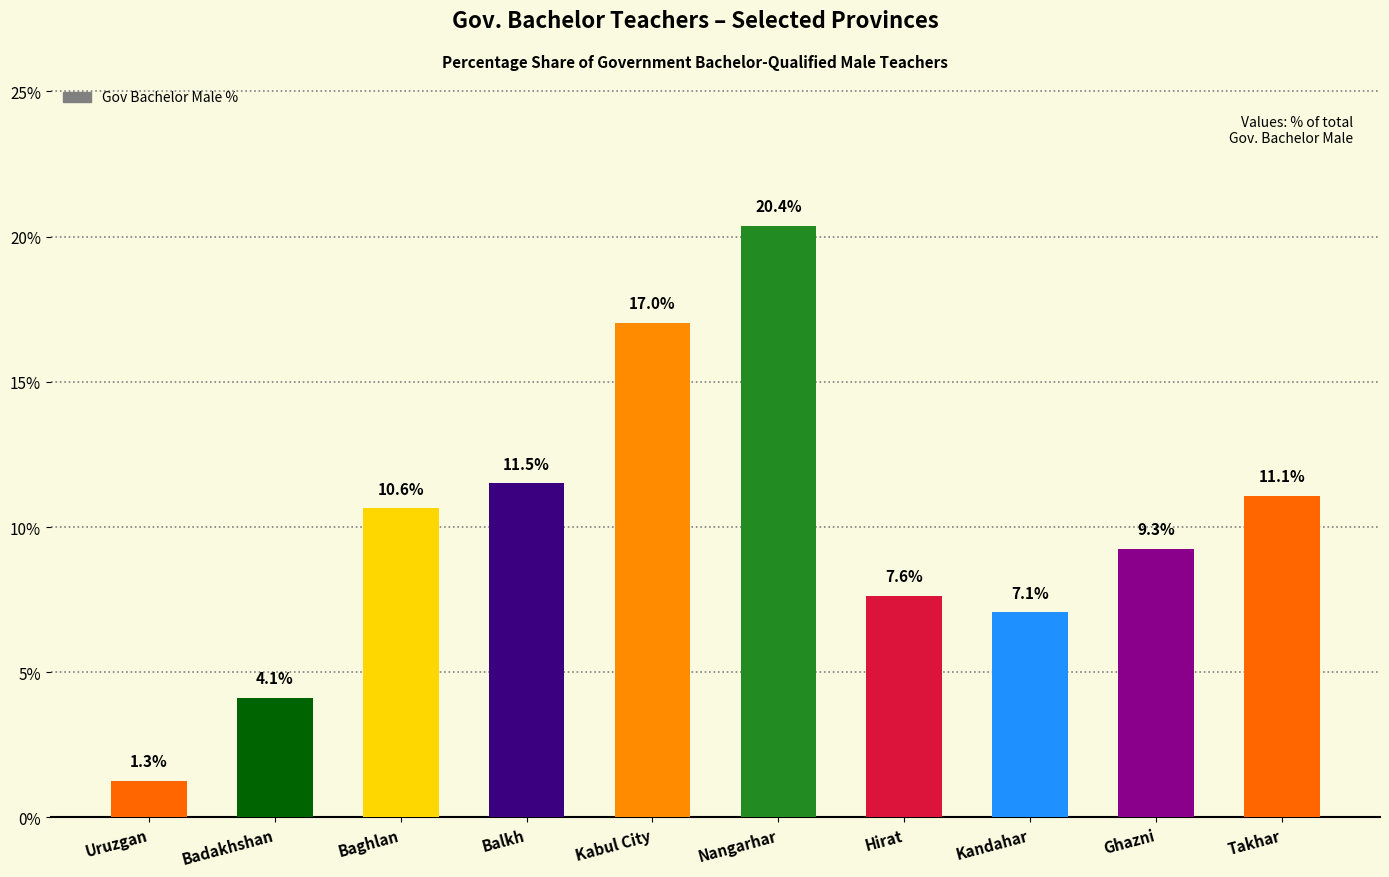

What position from the left is Badakhshan?

2